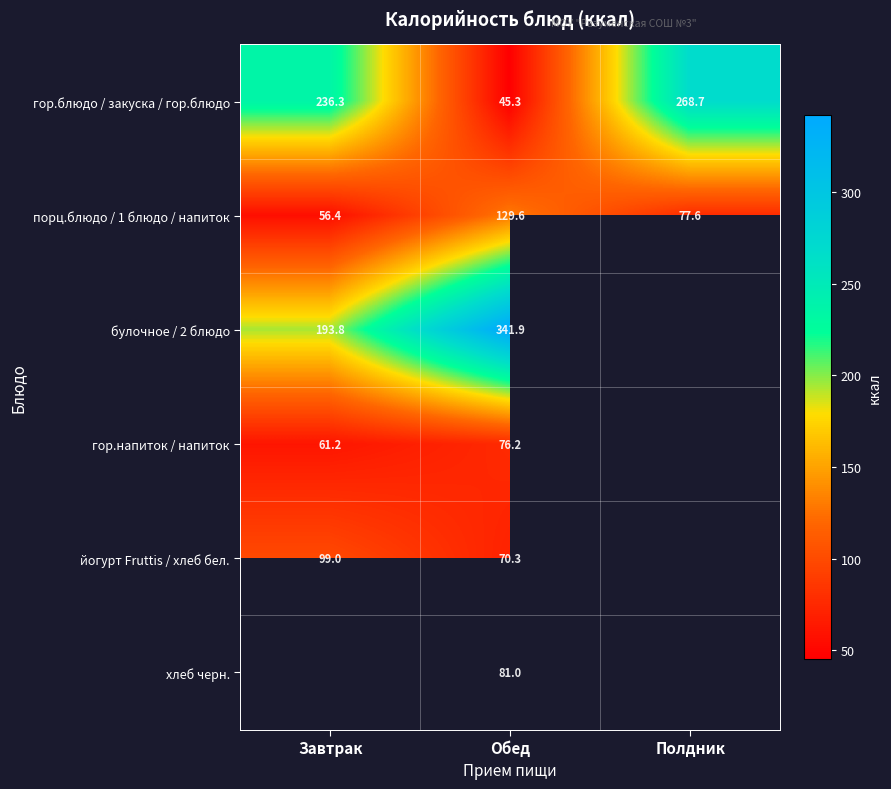

Where is гор.блюдо / закуска / гор.блюдо nearest to the value 157?

Завтрак